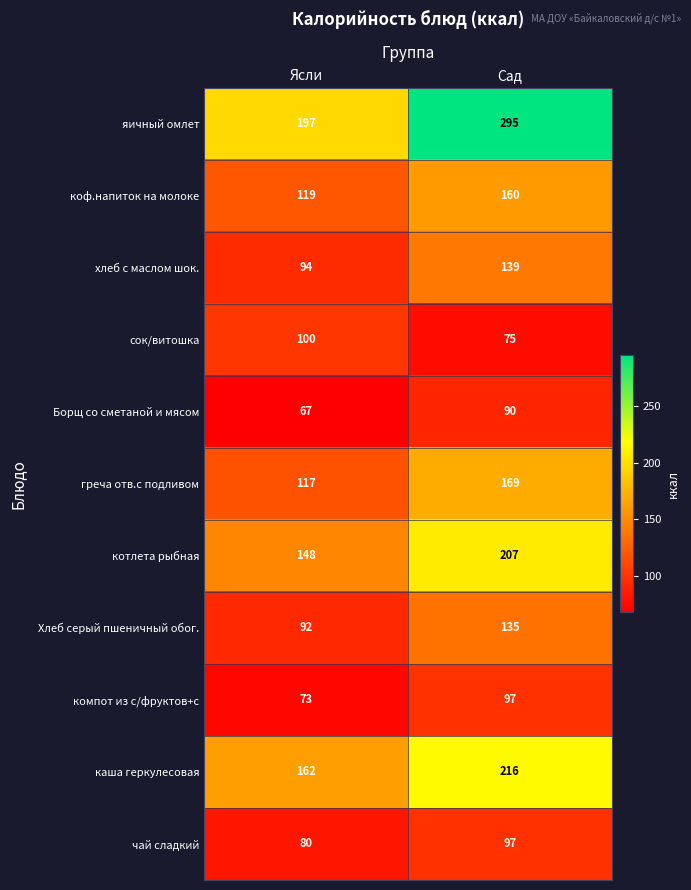

At which category does the chart reach its minimum across all series?

Ясли